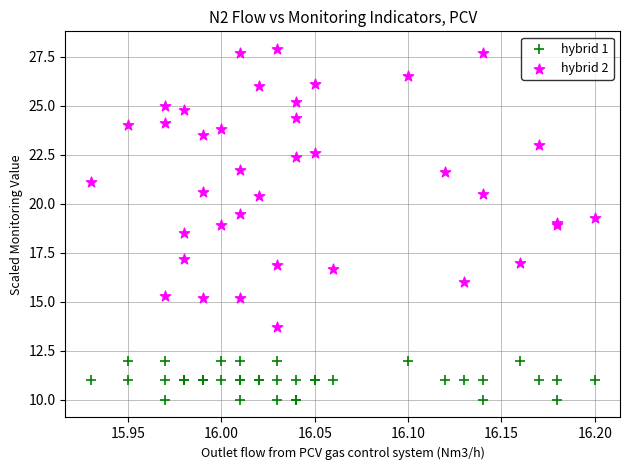

What are all the series names shown in the legend?

hybrid 1, hybrid 2